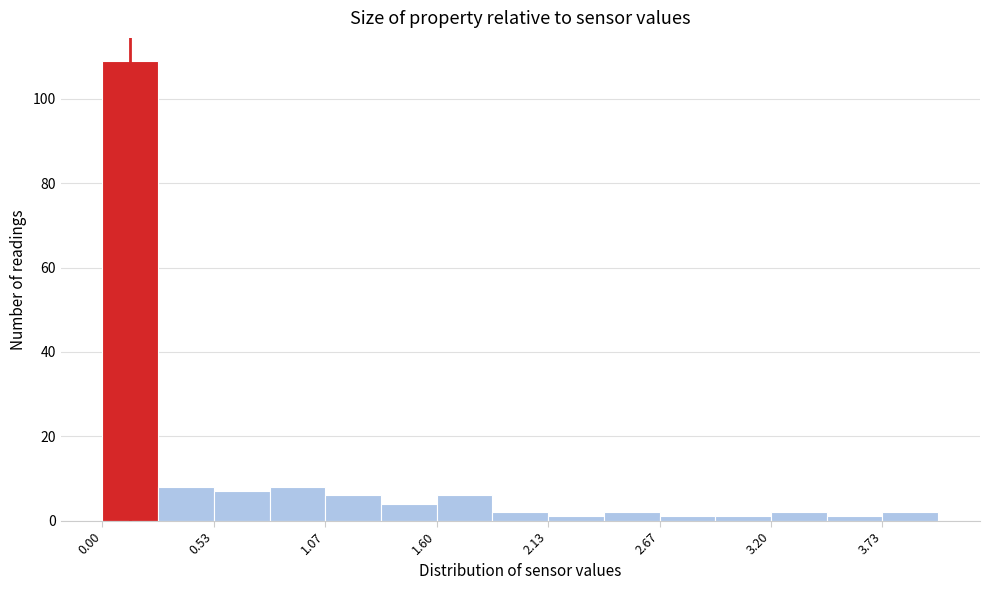

Read against the x-axis, roughly where is the centre of the tallest bar?

0.1